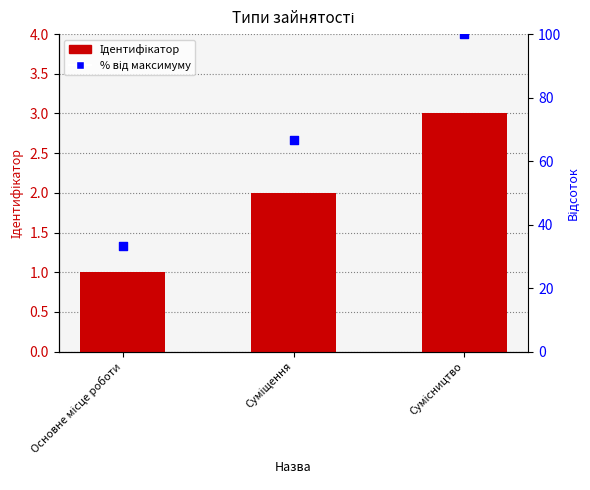

What is the total value across all series at Сумісництво?

103.0